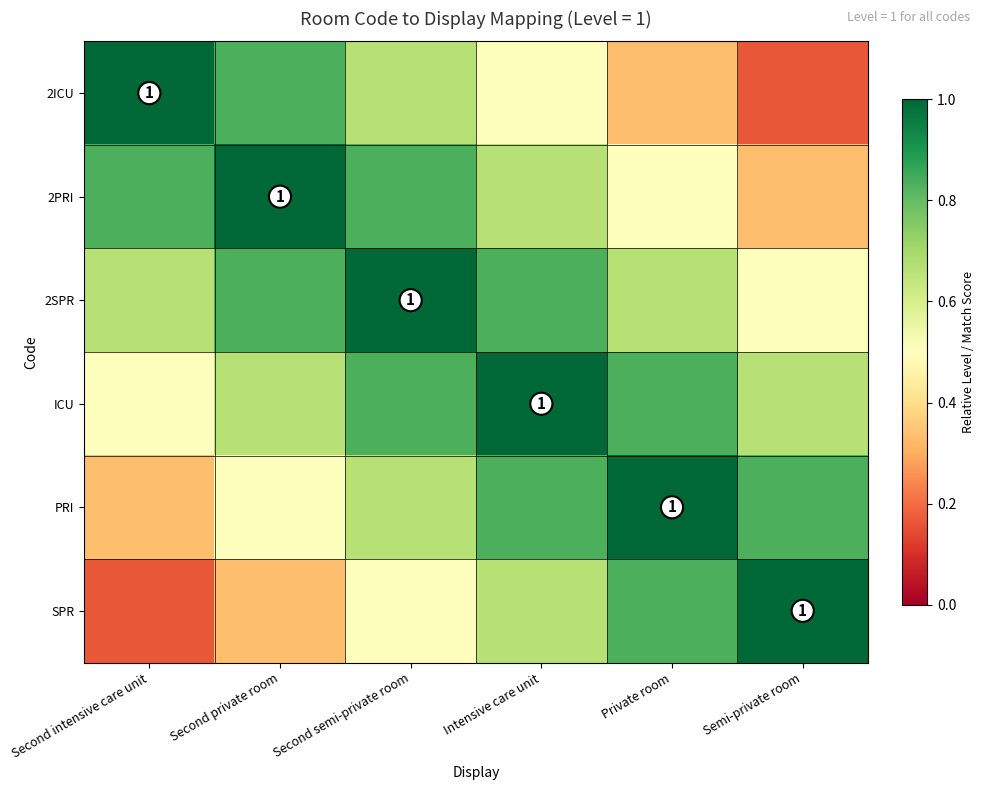

What is the difference between the maximum and minimum values in the SPR series?

0.8